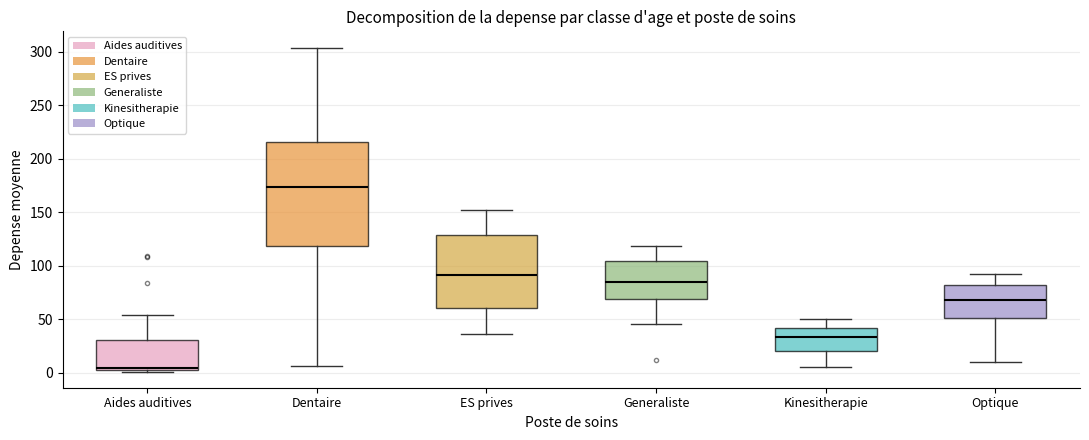

Which box is the tallest, from its lower edge to its upper edge?

Dentaire